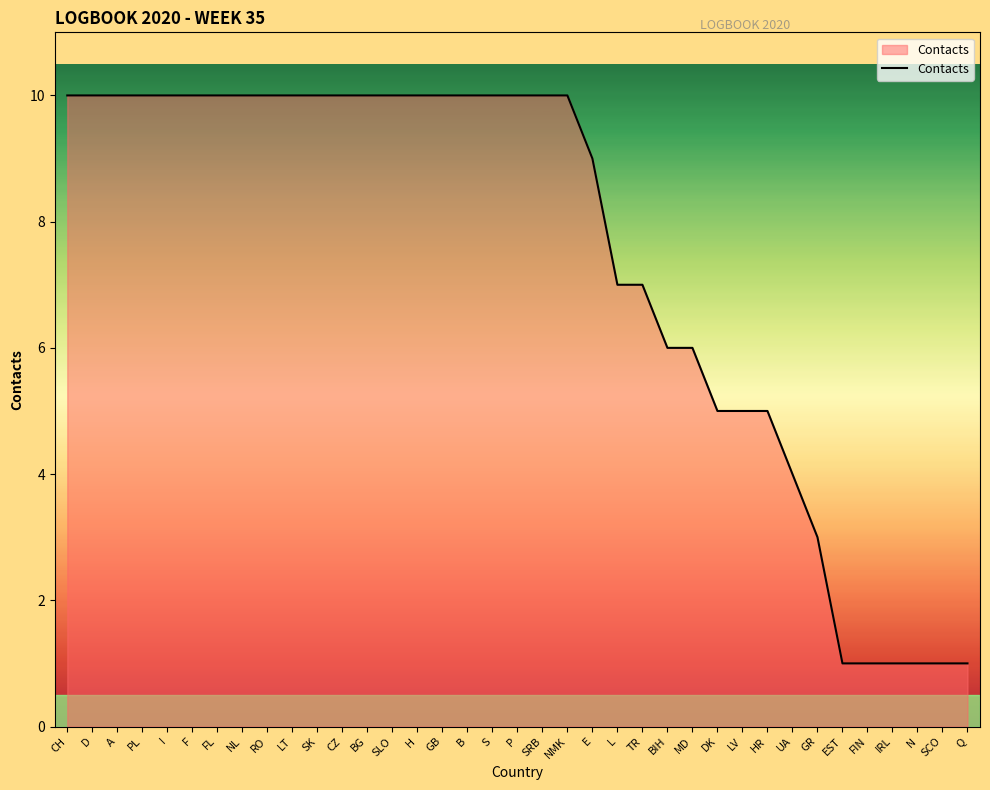

What is the difference between the second highest and minimum values?

9